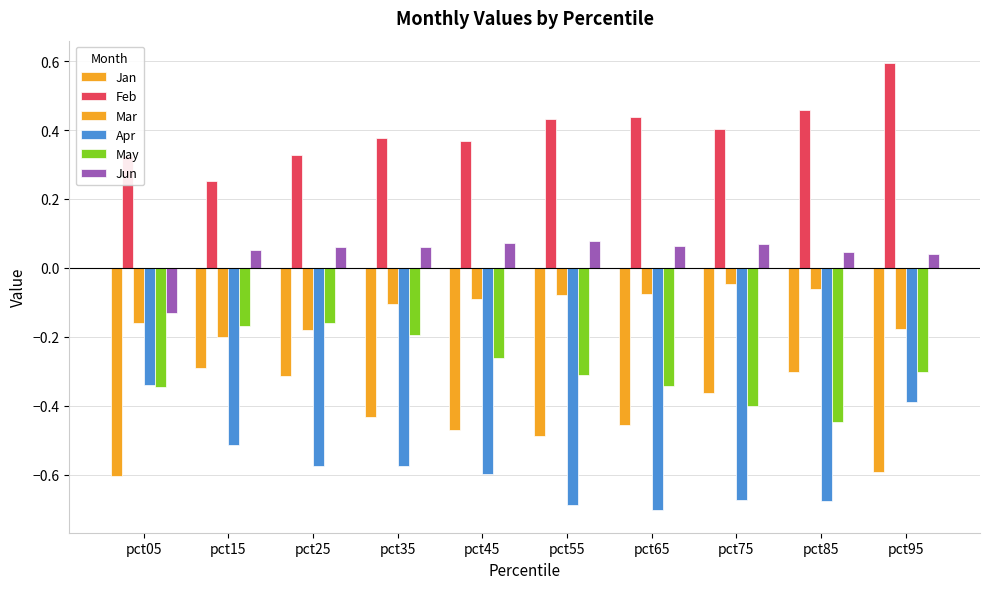

Which has a higher value, pct35 or pct65?

pct35